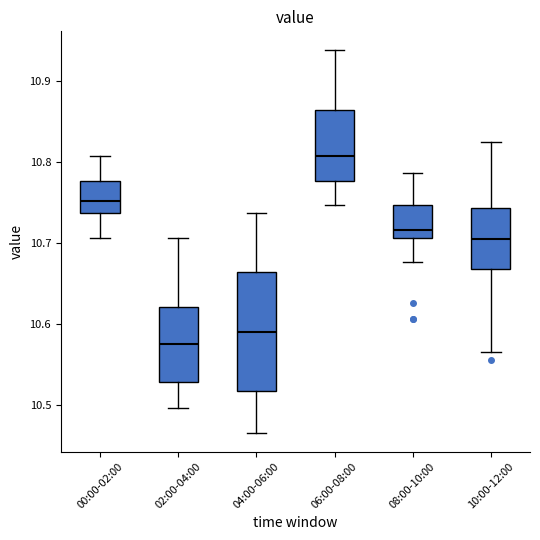

Where does the lower whisker of the box for 08:00-10:00 end on the y-axis? The values are not printed on the chart, so give them approximately, as read against the axis.

10.68